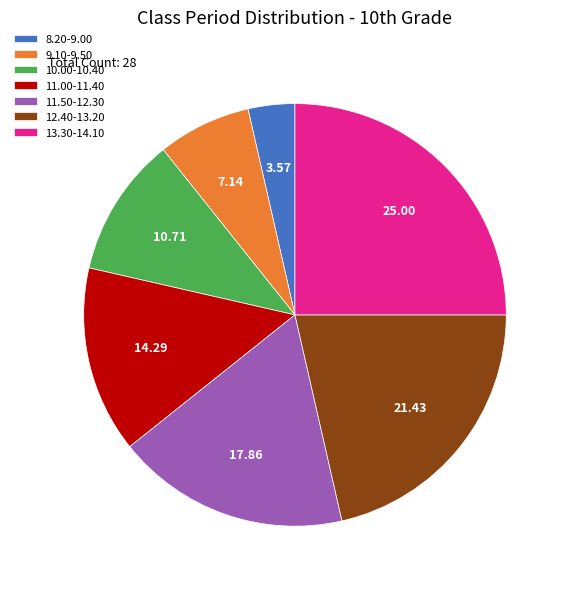

Rank the categories by value from highest to lowest.

13.30-14.10, 12.40-13.20, 11.50-12.30, 11.00-11.40, 10.00-10.40, 9.10-9.50, 8.20-9.00